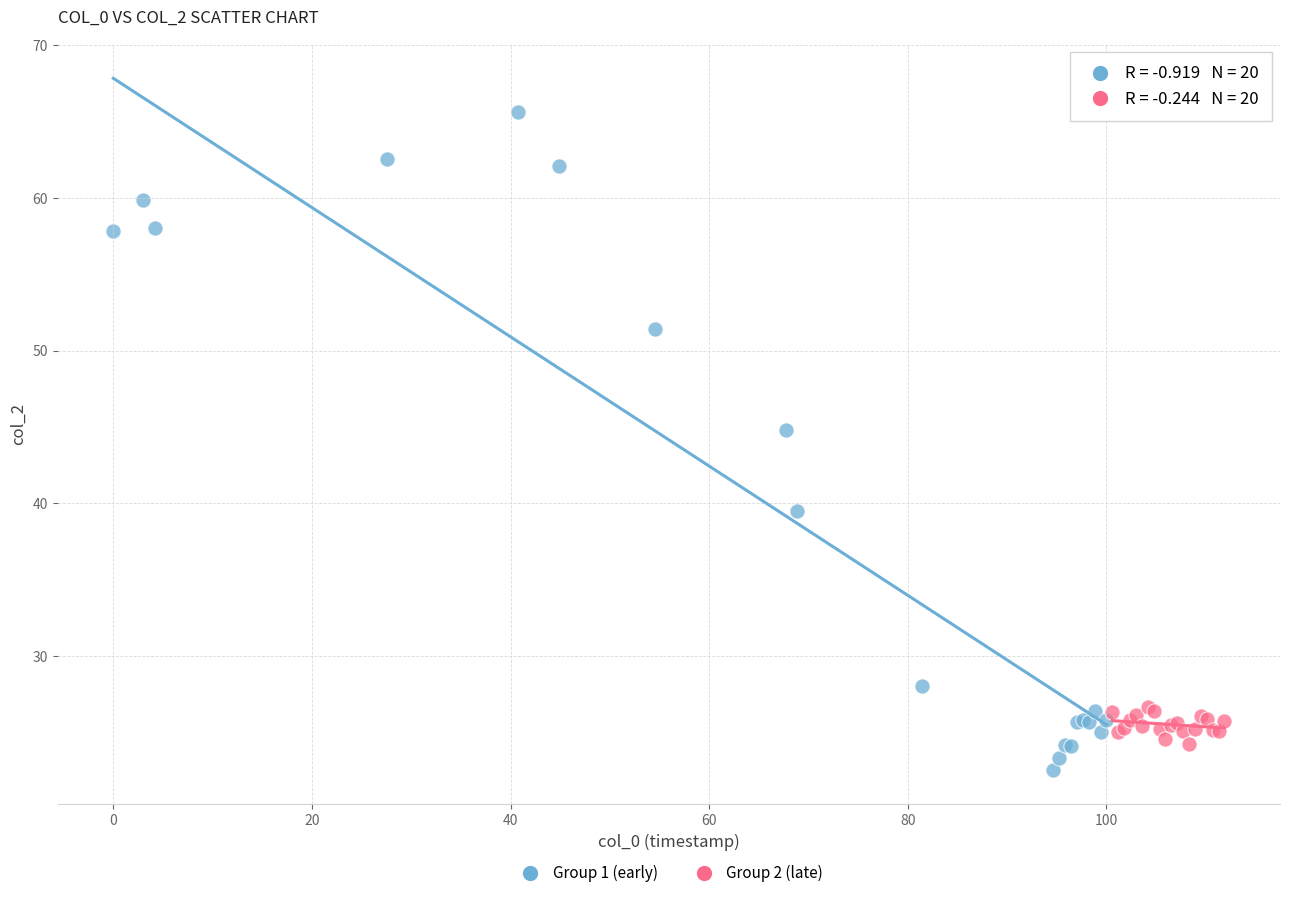

Which series contains the highest Y value?

Group 1 (early)